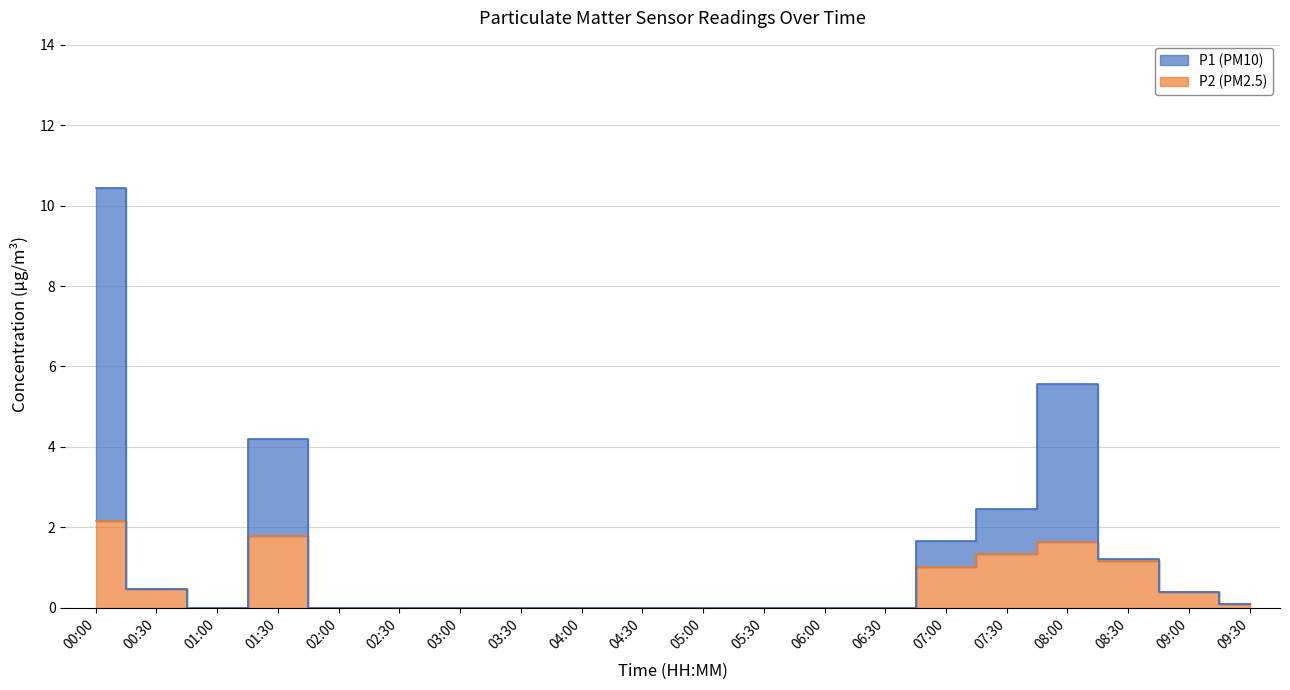

What is the total value across all series at 01:30?

6.0